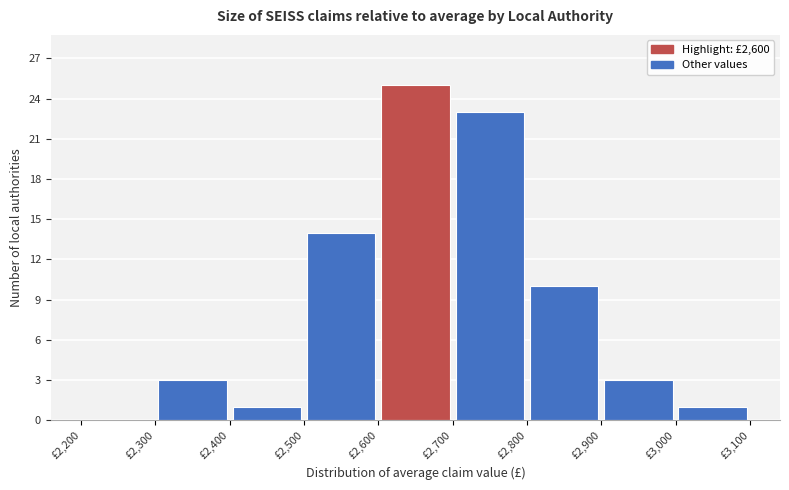

Which range on the x-axis has the tallest bar?

2600 to 2700